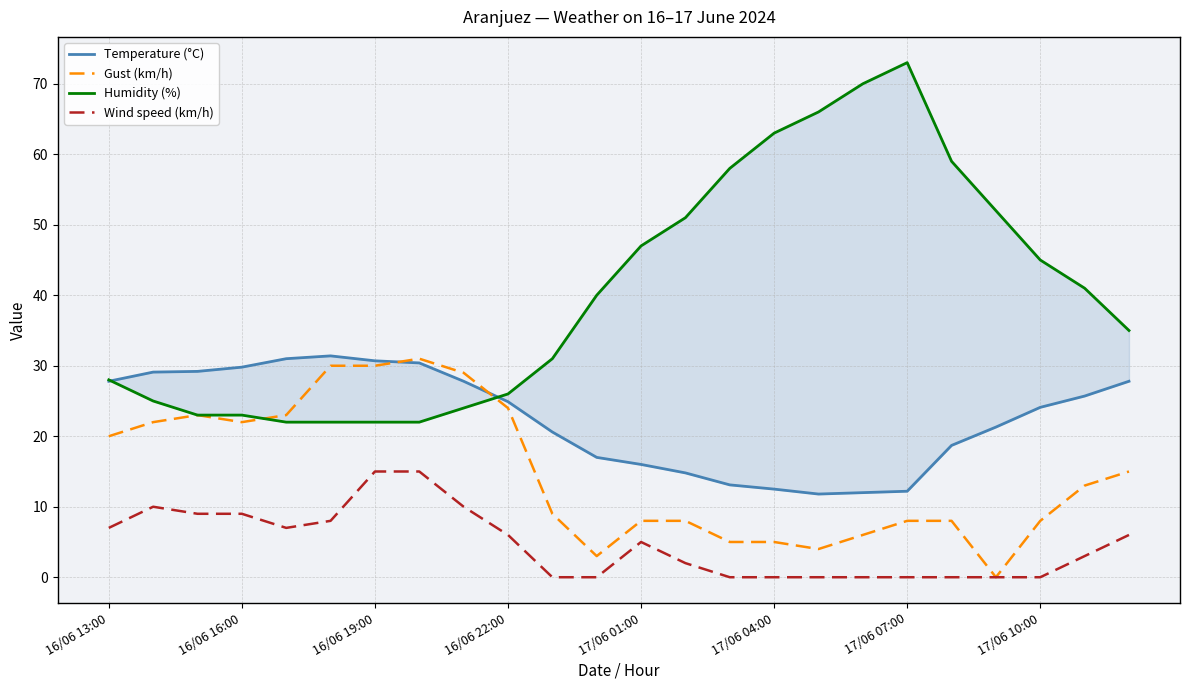

The value of Wind speed (km/h) at 17/06 10:00 is -8. True or false?

False